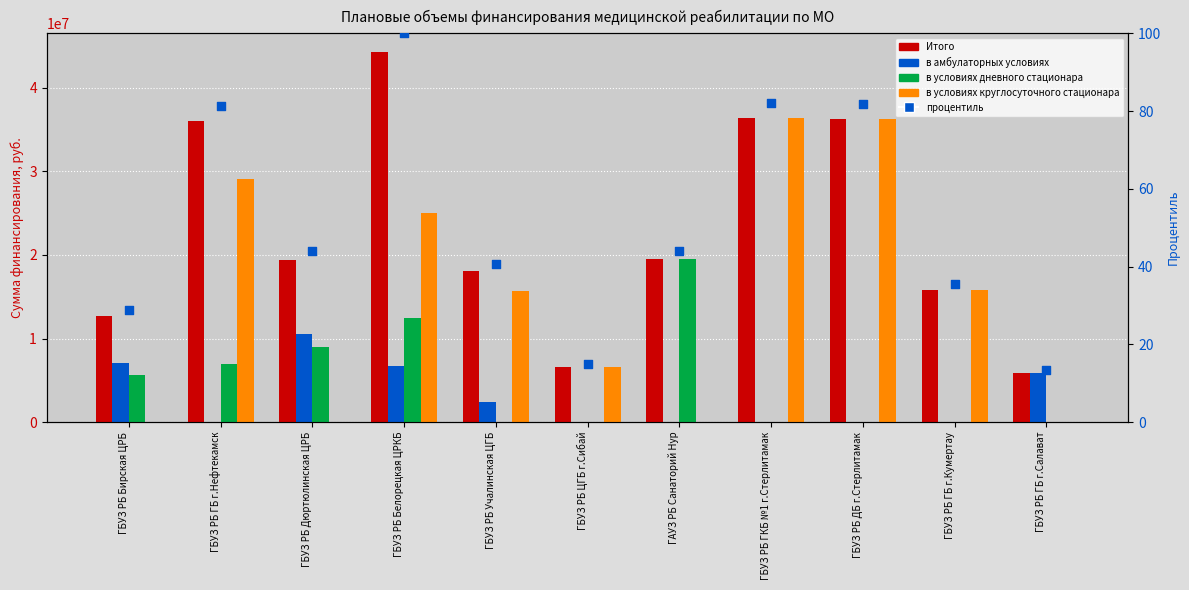

At how many categories does at least one series exceed 30536797?

4